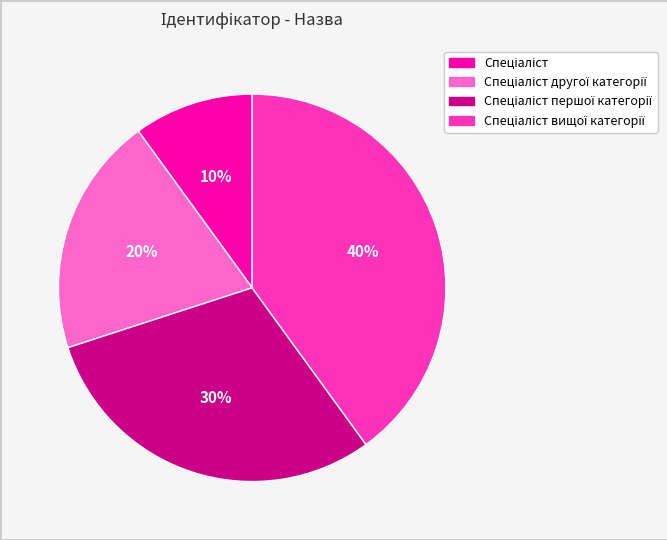

Is there a majority slice in this chart?

No